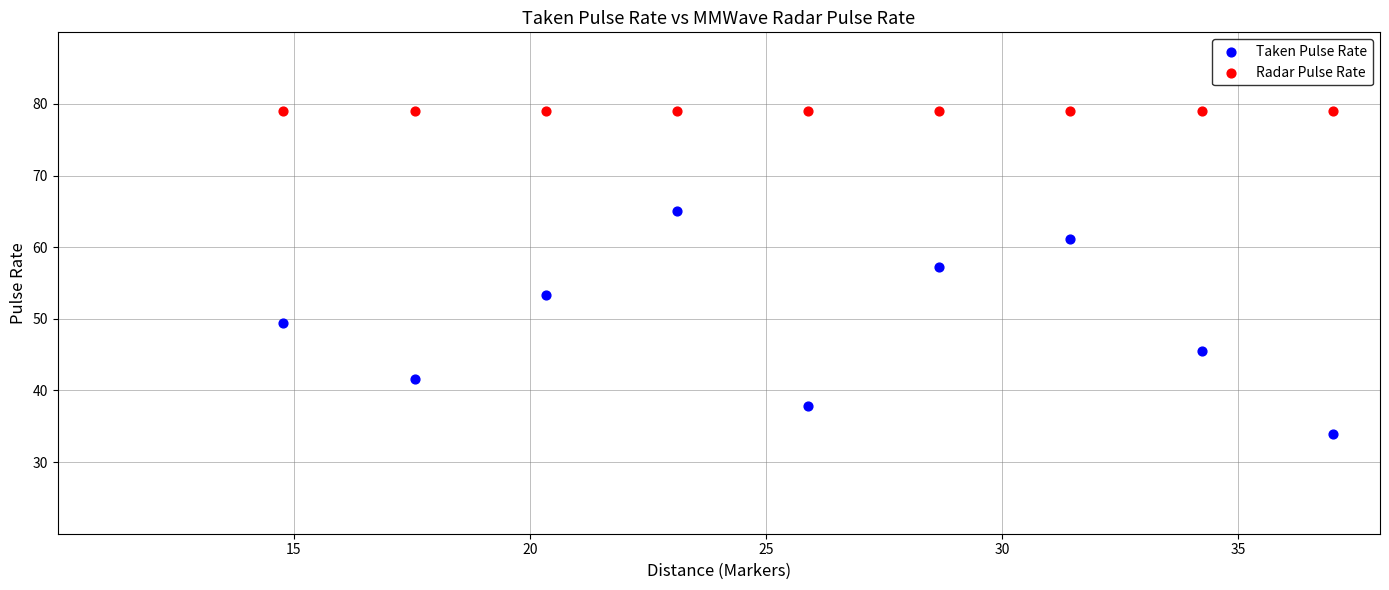

Which series contains the highest Y value?

Radar Pulse Rate